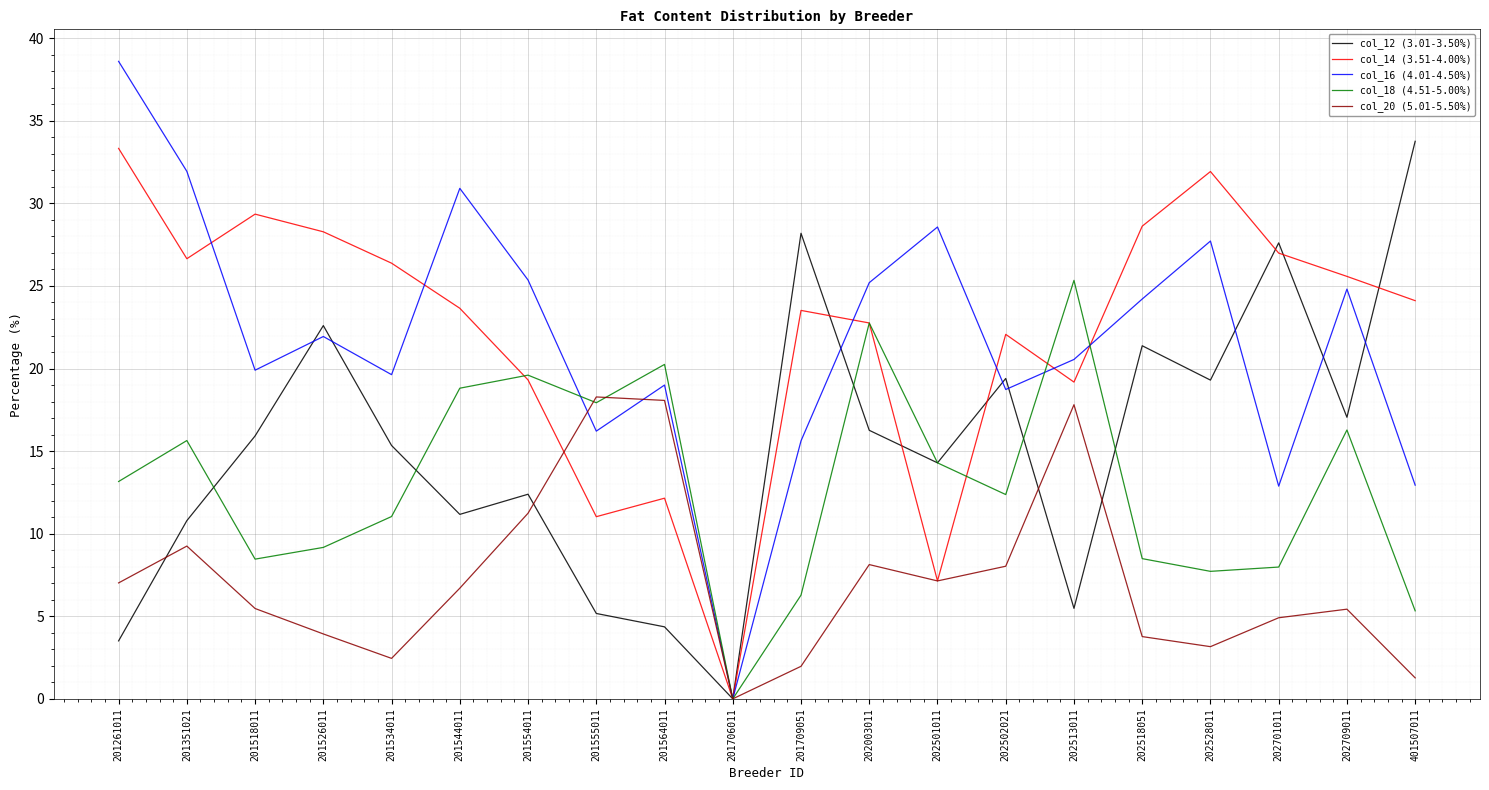

What is the difference between the col_14 (3.51-4.00%) values at 202501011 and 202003011?

15.6